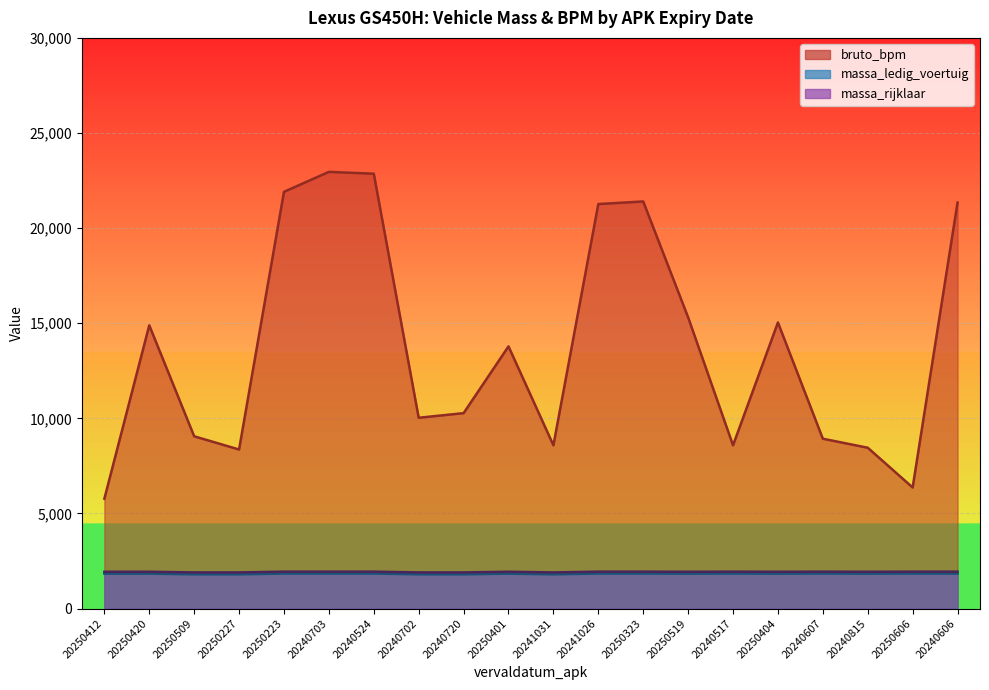

True or false: bruto_bpm and massa_rijklaar intersect in this chart.

False